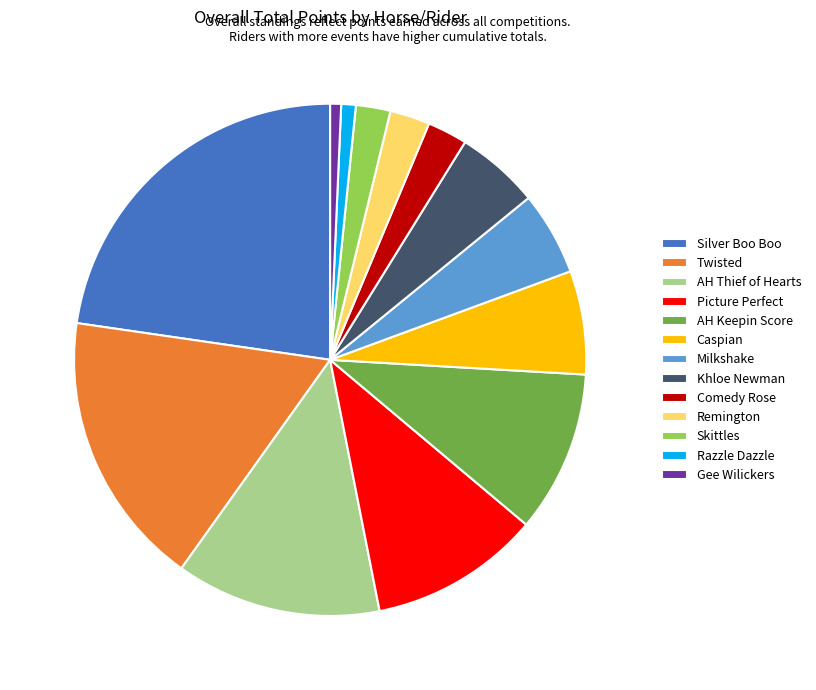

What is the largest slice in the pie chart?

Silver Boo Boo